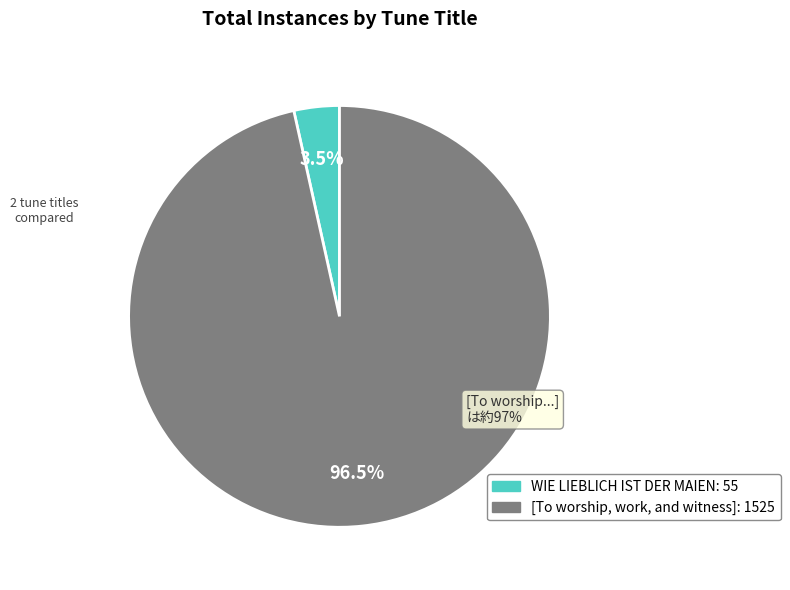

Which slice is the smallest?

WIE LIEBLICH IST DER MAIEN